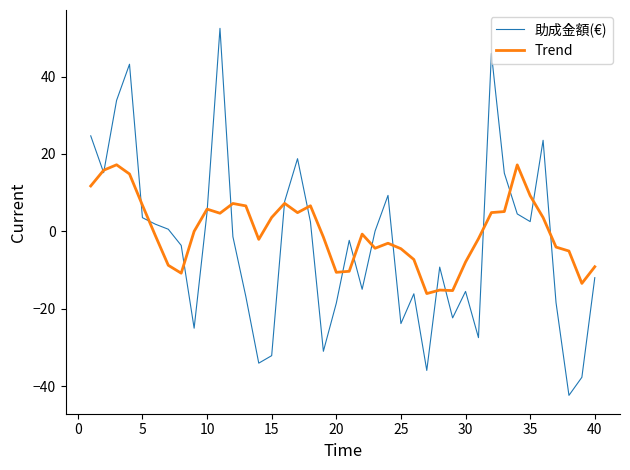

Which series has the largest range (max minus min)?

助成金額(€)